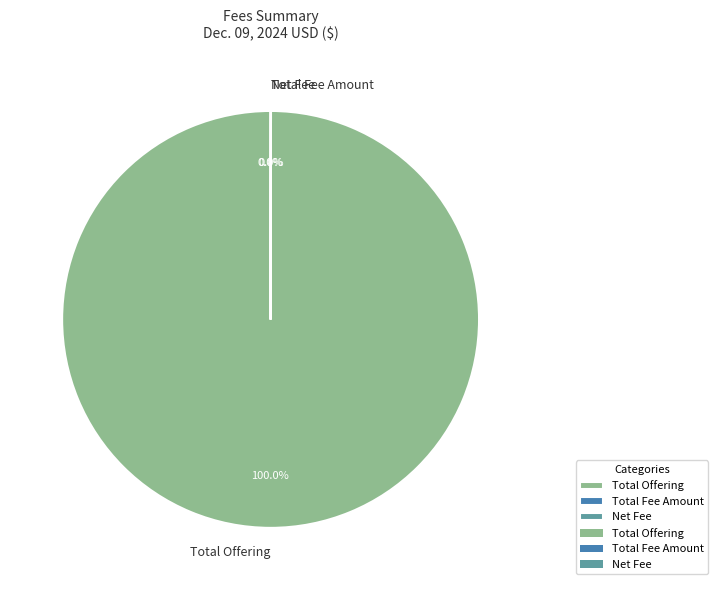

Which slice represents more than half of the pie?

Total Offering